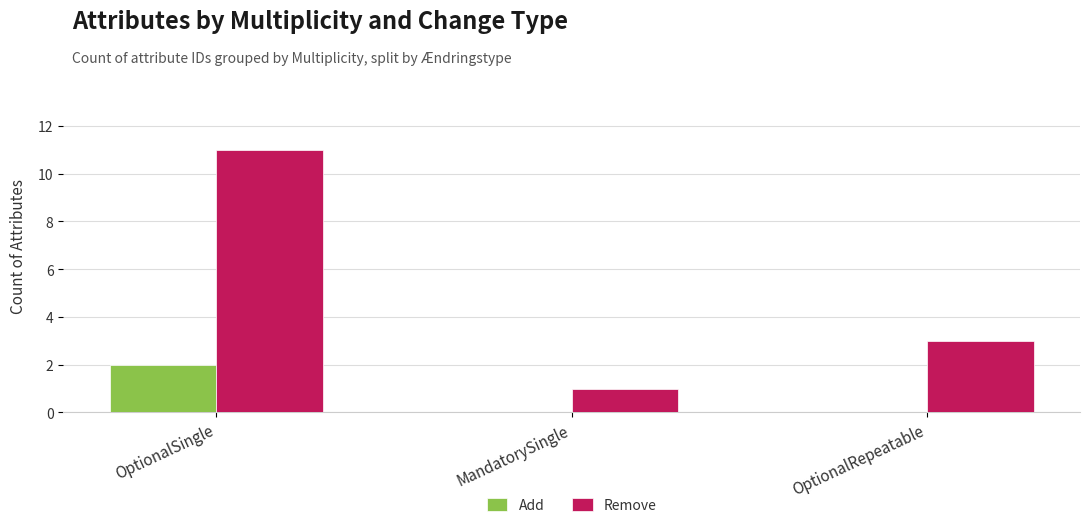

Which series changed the most between MandatorySingle and OptionalRepeatable?

Remove